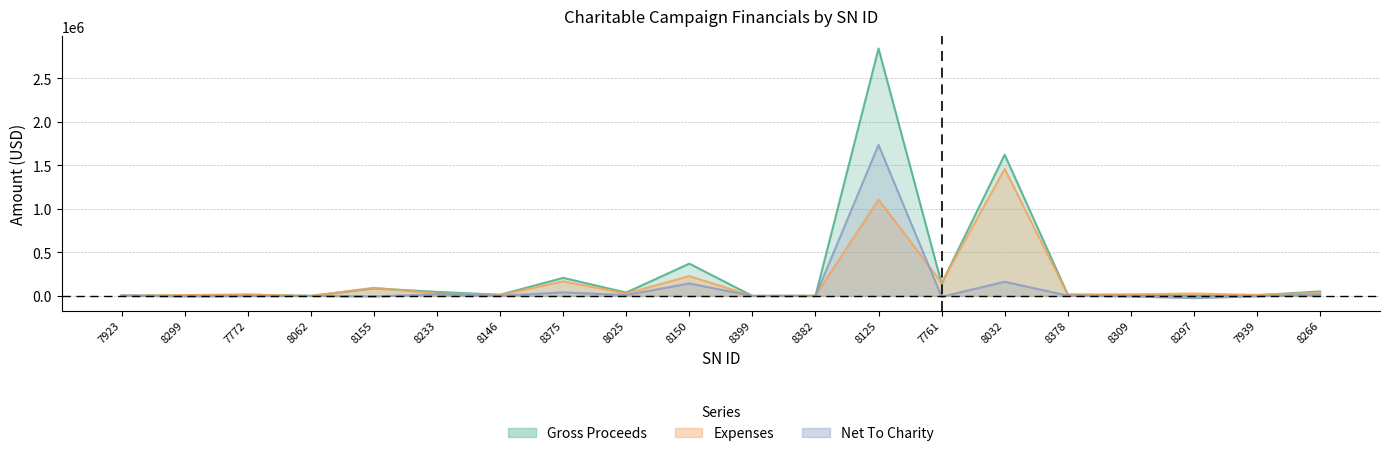

What position from the left is 7939?

19